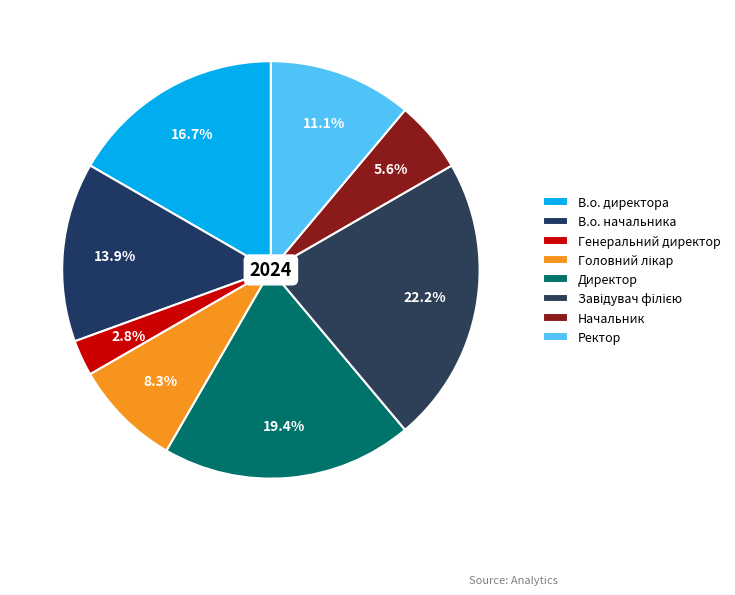

To the nearest percent, what portion does В.о. начальника represent?

14%